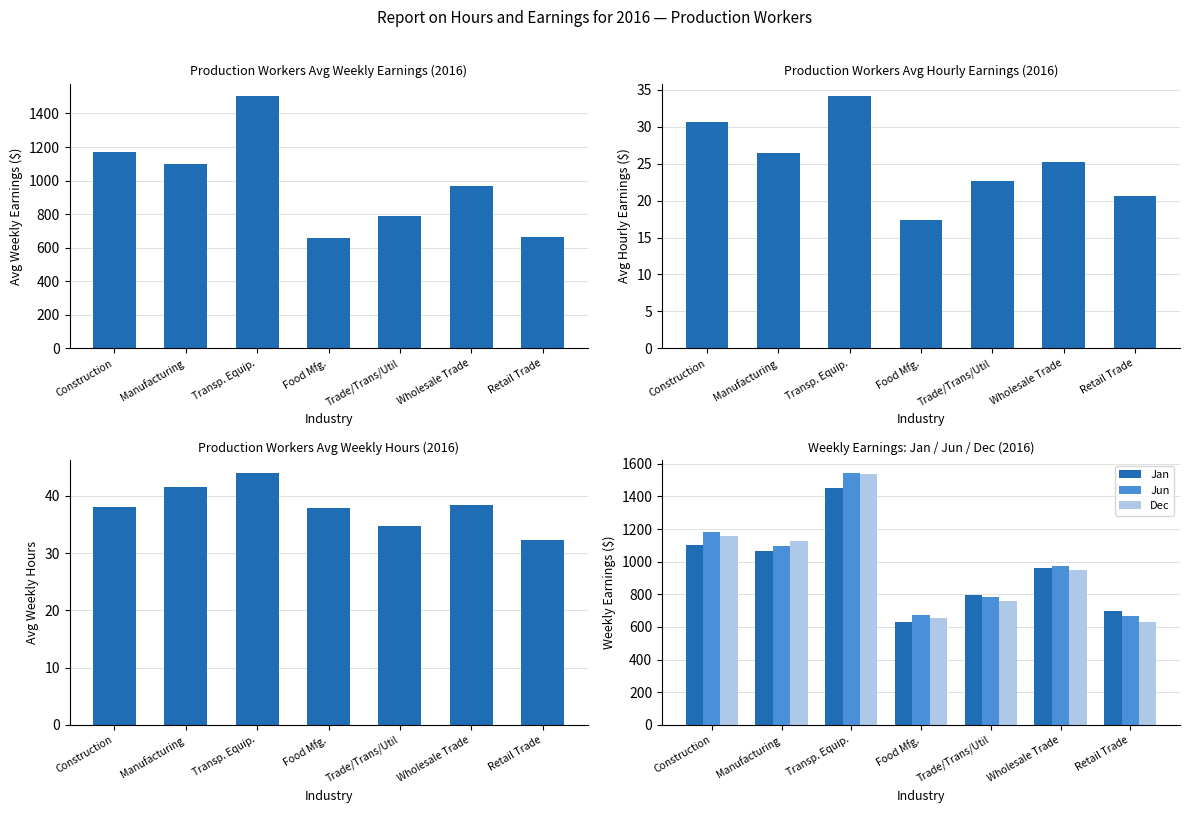

What is the sum of the Avg Weekly Hours values at Manufacturing and Transp. Equip.?

85.6